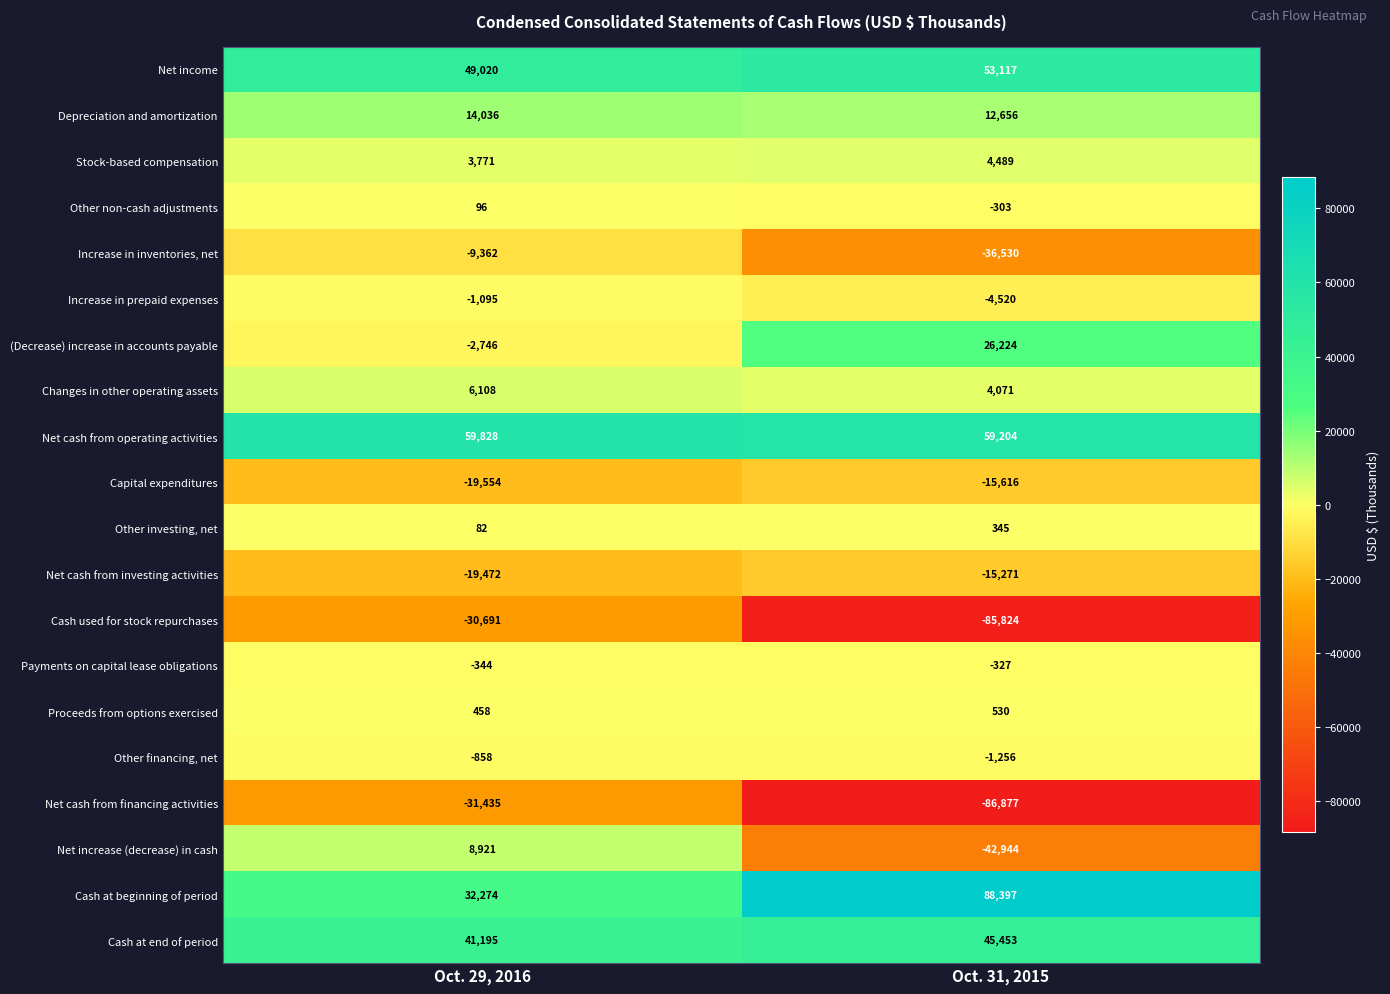

Rank the series by their maximum value, from highest to lowest.

Cash at beginning of period, Net cash from operating activities, Net income, Cash at end of period, (Decrease) increase in accounts payable, Depreciation and amortization, Net increase (decrease) in cash, Changes in other operating assets, Stock-based compensation, Proceeds from options exercised, Other investing, net, Other non-cash adjustments, Payments on capital lease obligations, Other financing, net, Increase in prepaid expenses, Increase in inventories, net, Net cash from investing activities, Capital expenditures, Cash used for stock repurchases, Net cash from financing activities